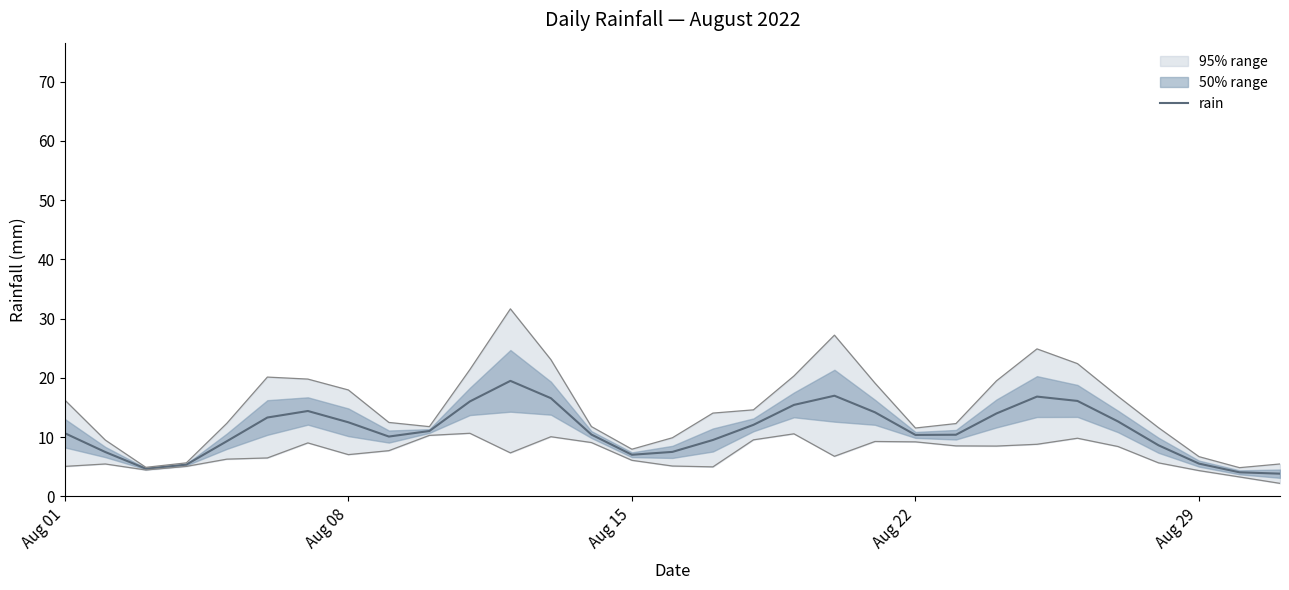

Reading left to right, extract all data points from this chart.

10.7	7.5	4.7	5.4	9.3	13.3	14.4	12.5	10.1	11.0	16.0	19.5	16.6	10.4	7.0	7.5	9.5	12.1	15.5	17.0	14.2	10.4	10.4	14.0	16.9	16.1	12.7	8.6	5.5	4.1	3.8